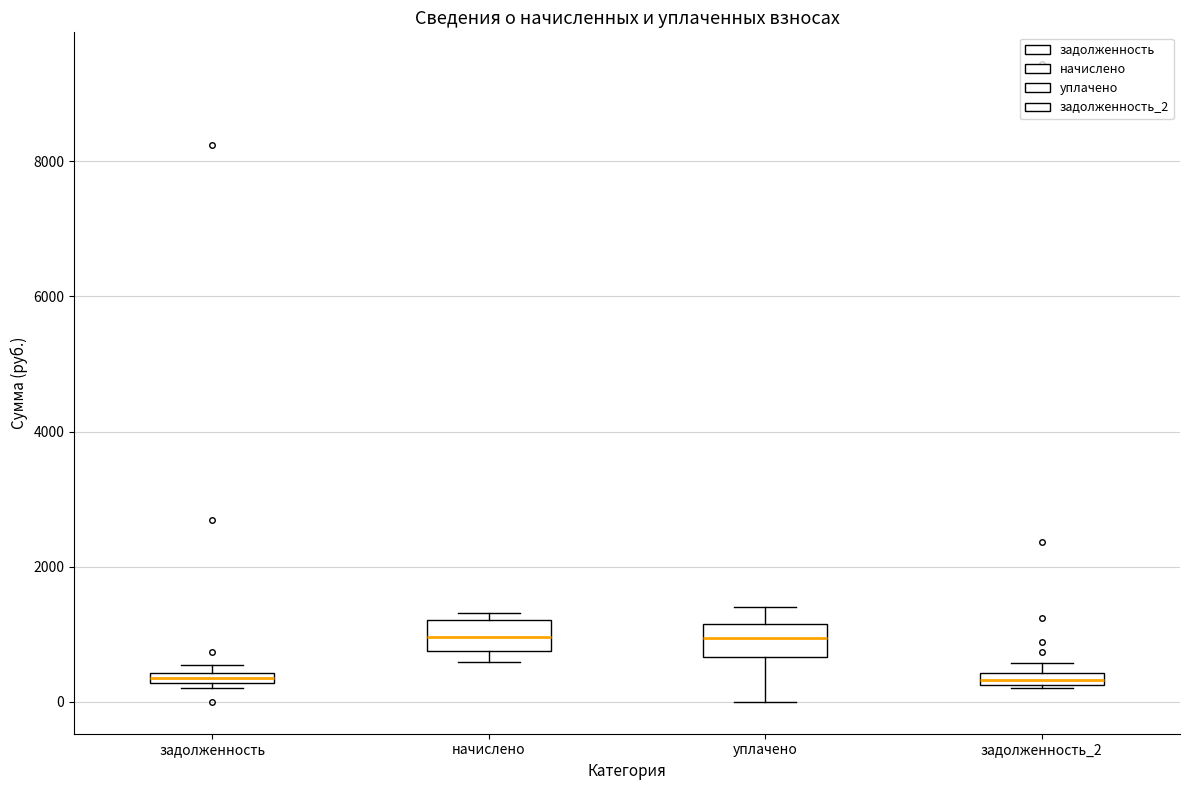

Where is the upper edge of the box for задолженность_2 on the y-axis? The values are not printed on the chart, so give them approximately, as read against the axis.

400